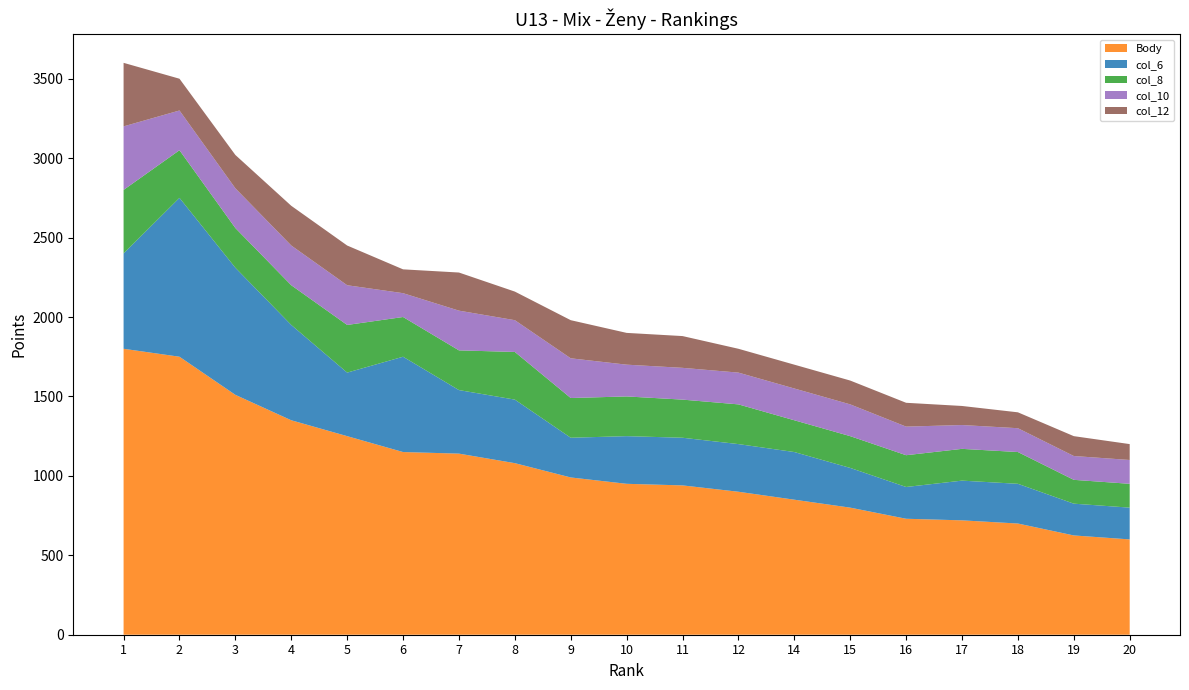

Reading left to right, list all the values displayed in this chart.

Body: 1=1800	2=1750	3=1510	4=1350	5=1250	6=1150	7=1140	8=1080	9=990	10=950	11=940	12=900	14=850	15=800	16=730	17=720	18=700	19=625	20=600
col_6: 1=600	2=1000	3=800	4=600	5=400	6=600	7=400	8=400	9=250	10=300	11=300	12=300	14=300	15=250	16=200	17=250	18=250	19=200	20=200
col_8: 1=400	2=300	3=250	4=250	5=300	6=250	7=250	8=300	9=250	10=250	11=240	12=250	14=200	15=200	16=200	17=200	18=200	19=150	20=150
col_10: 1=400	2=250	3=250	4=250	5=250	6=150	7=250	8=200	9=250	10=200	11=200	12=200	14=200	15=200	16=180	17=150	18=150	19=150	20=150
col_12: 1=400	2=200	3=210	4=250	5=250	6=150	7=240	8=180	9=240	10=200	11=200	12=150	14=150	15=150	16=150	17=120	18=100	19=125	20=100